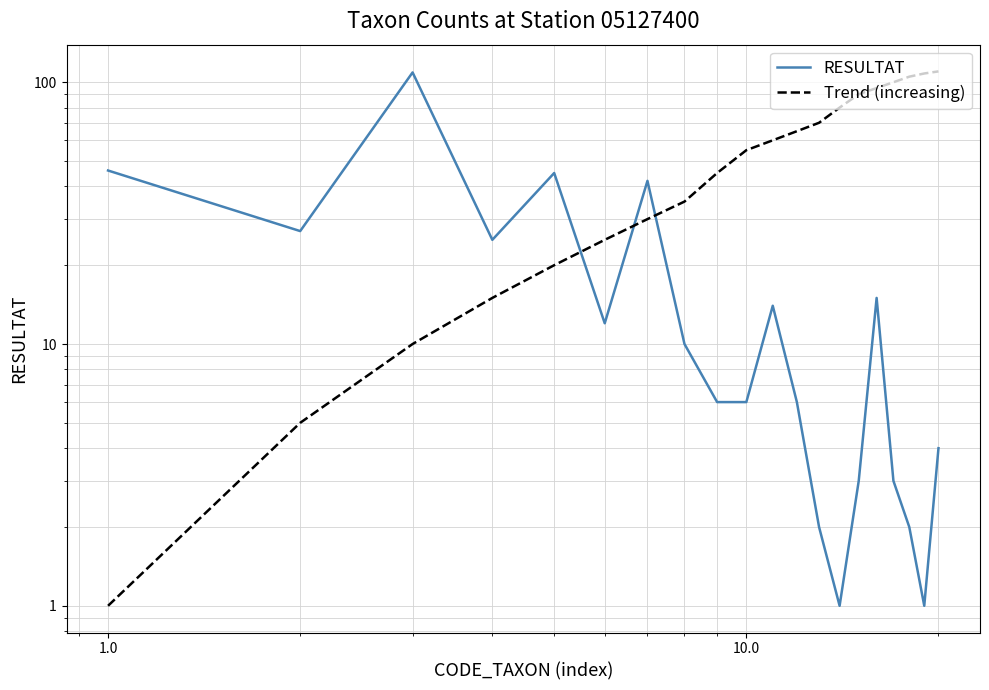

In RESULTAT, how many points are higher than both neighbors (excluding endpoints)?

5